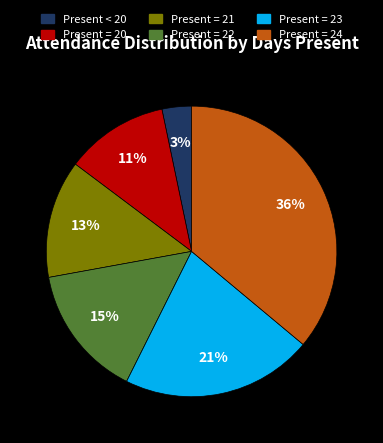

Combined, do Present = 23 and Present = 20 account for over 50%?

No